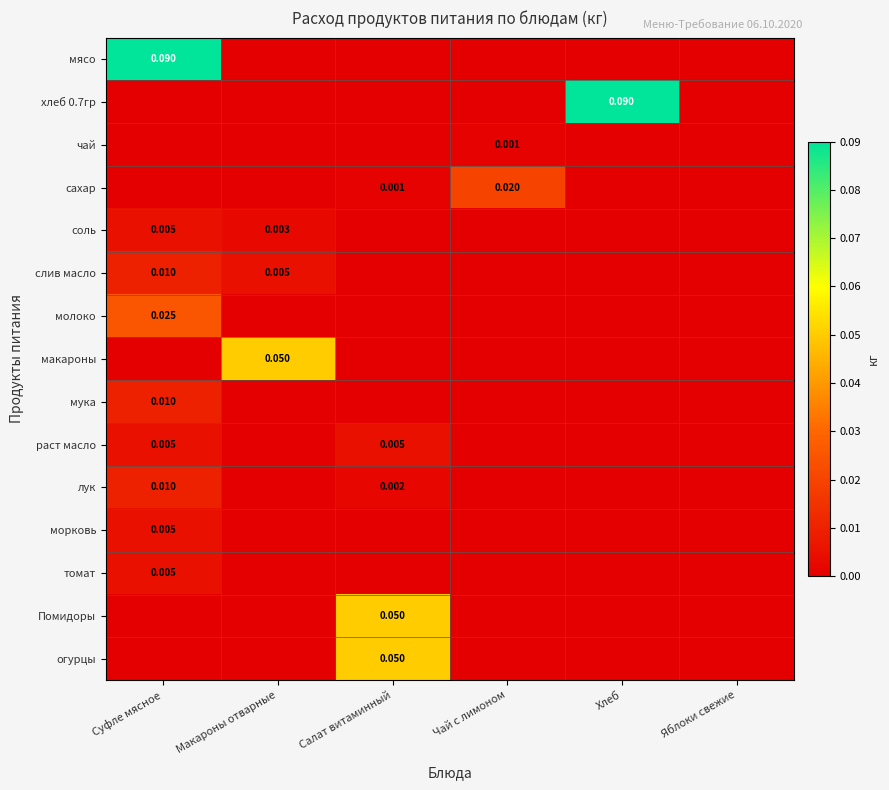

Is it true that лук equals -0.0 at Чай с лимоном?

False